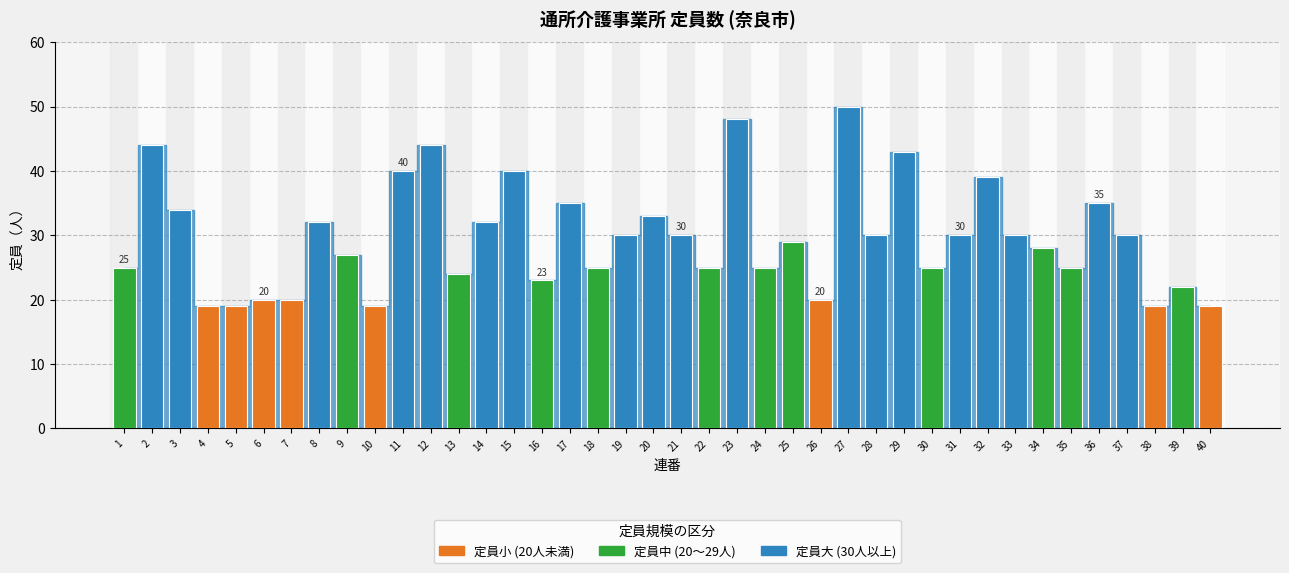

Where is the data nearest to the value 34?

3